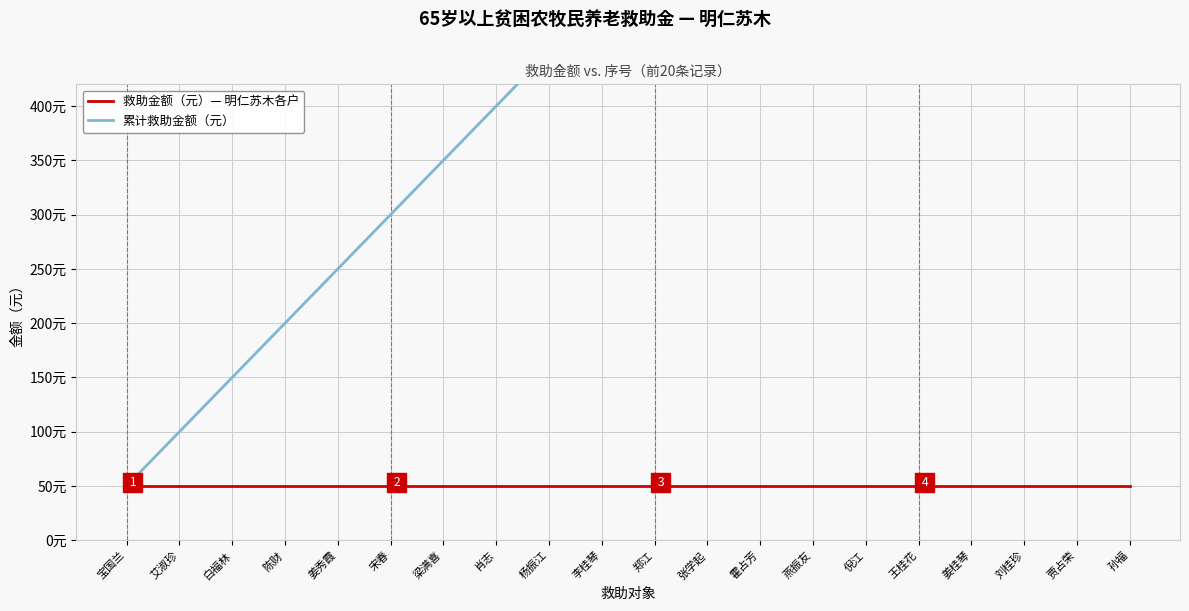

True or false: 累计救助金额（元） and 救助金额（元）— 明仁苏木各户 cross at least once.

False